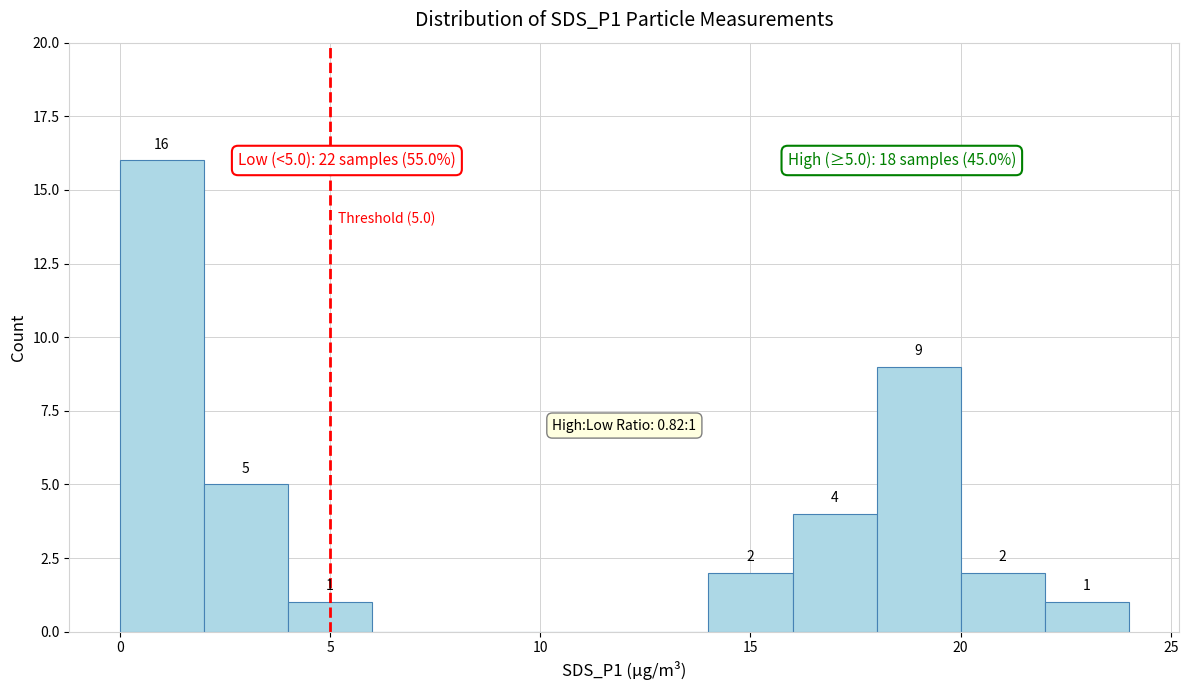

Over which range of the x-axis is the bar tallest?

0 to 2